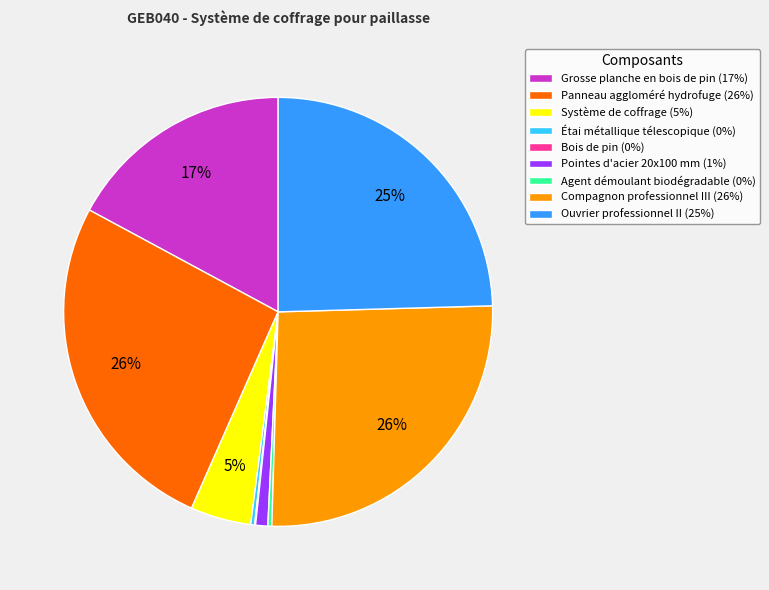

True or false: Compagnon professionnel III accounts for 26% of the total.

True